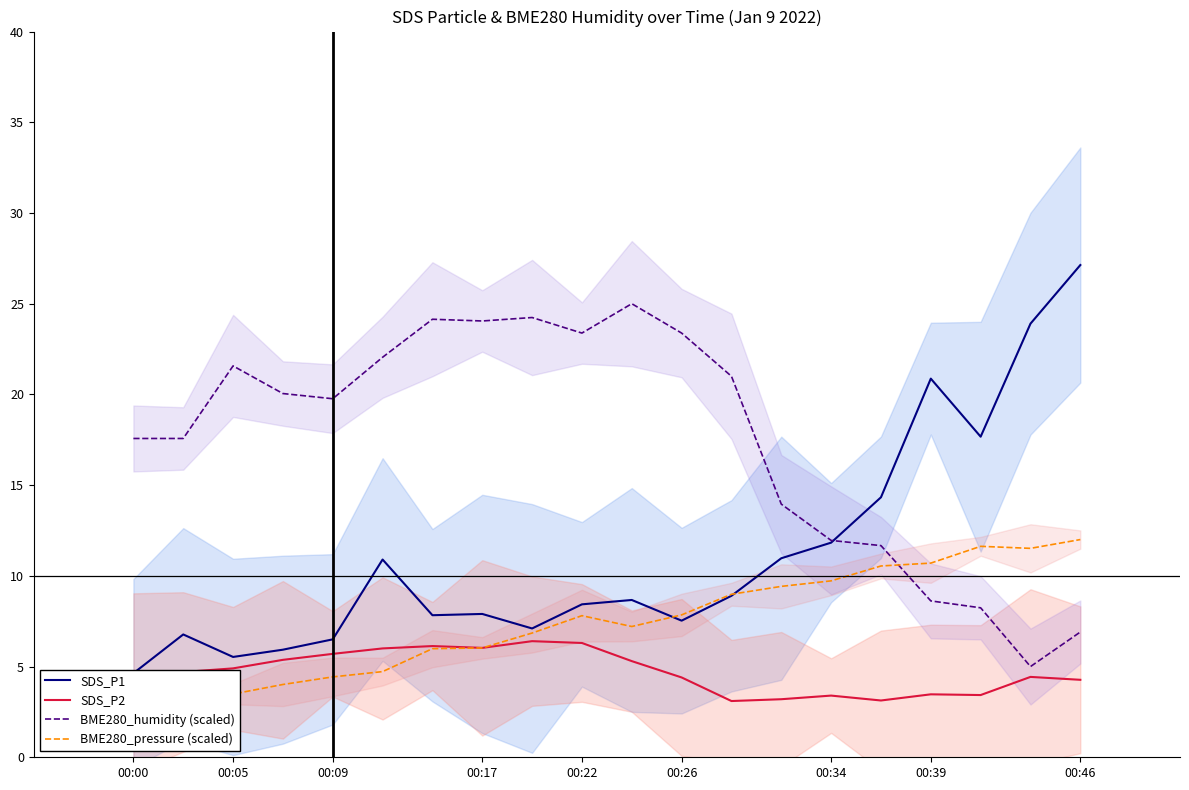

Is it true that SDS_P2 equals 1.2 at 00:00?

False